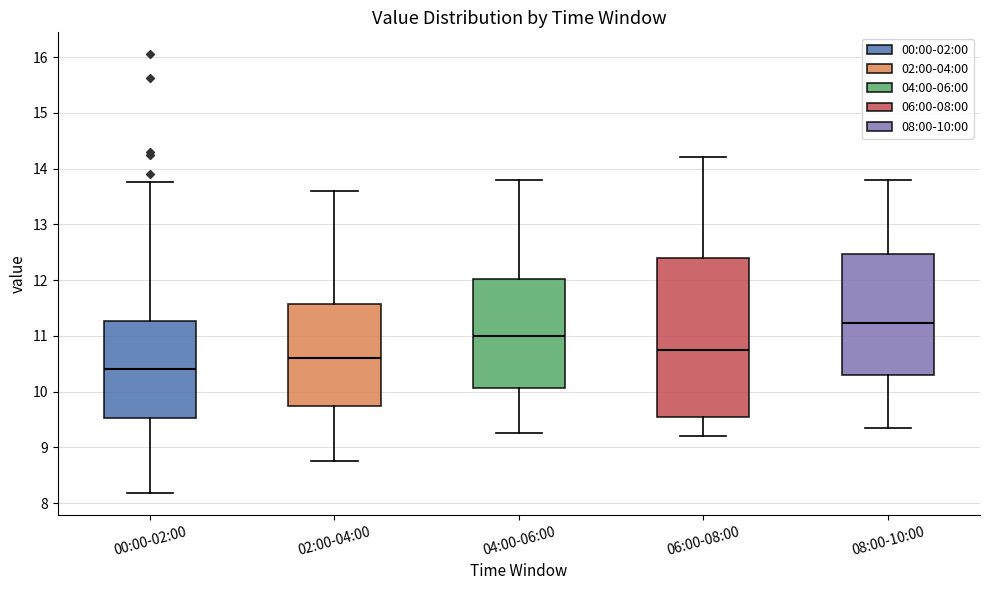

Where is the upper edge of the box for 00:00-02:00 on the y-axis? The values are not printed on the chart, so give them approximately, as read against the axis.

11.3